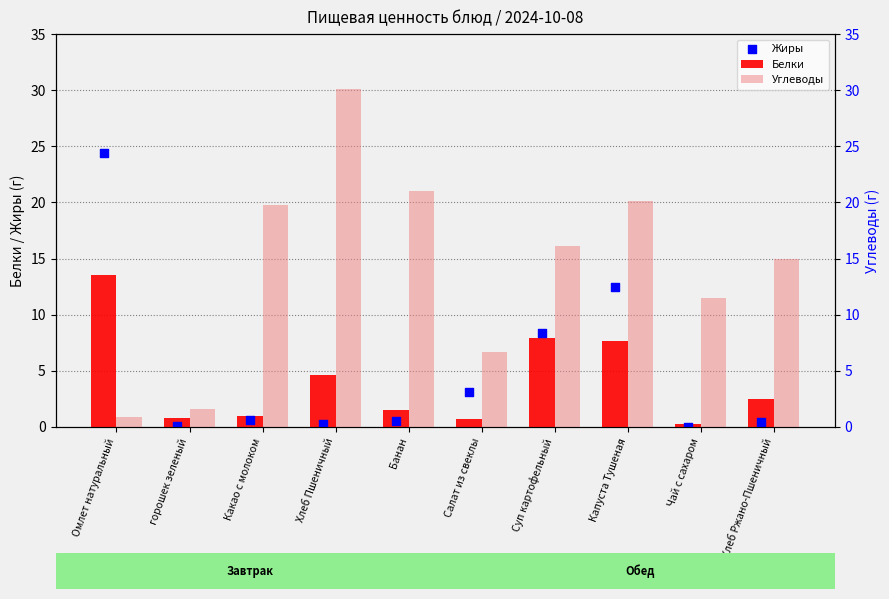

Which series has the largest total across all categories?

Углеводы